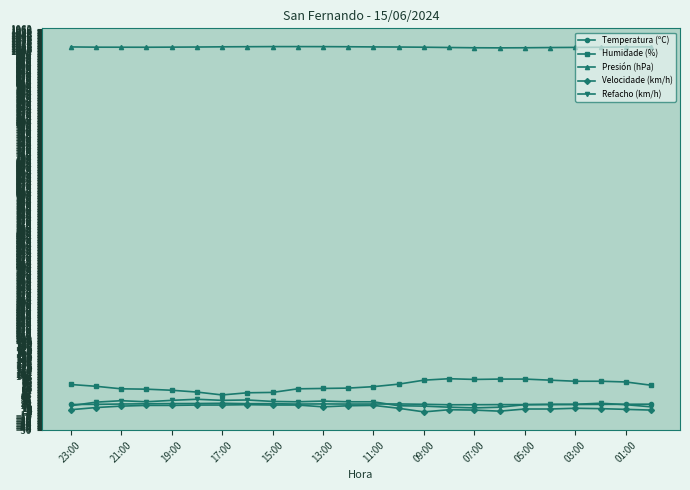

True or false: Humidade (%) and Velocidade (km/h) cross at least once.

False